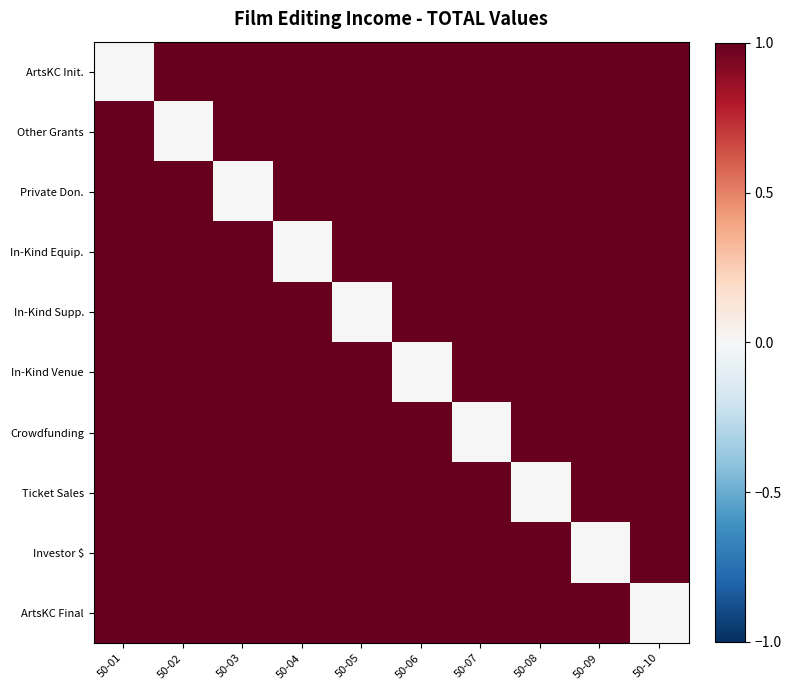

List the series in order of their peak value, lowest first.

ArtsKC Init., Other Grants, Private Don., In-Kind Equip., In-Kind Supp., In-Kind Venue, Crowdfunding, Ticket Sales, Investor $, ArtsKC Final